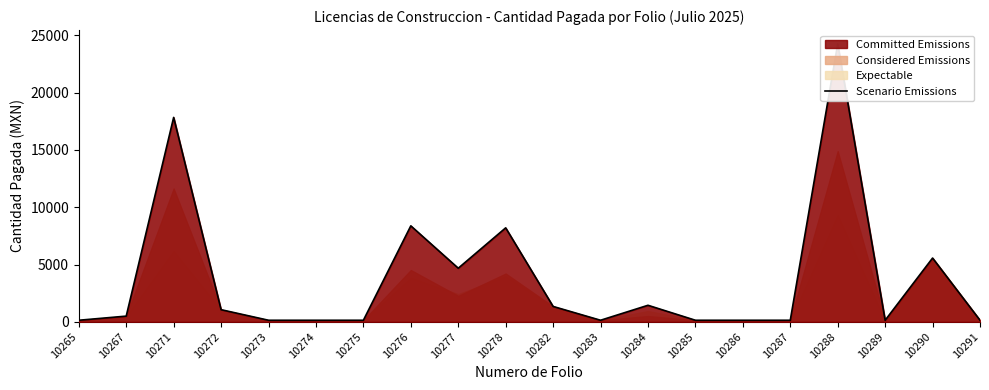

Rank the categories by value from highest to lowest.

10288, 10271, 10276, 10278, 10290, 10277, 10284, 10282, 10272, 10267, 10265, 10273, 10274, 10275, 10283, 10285, 10286, 10287, 10289, 10291